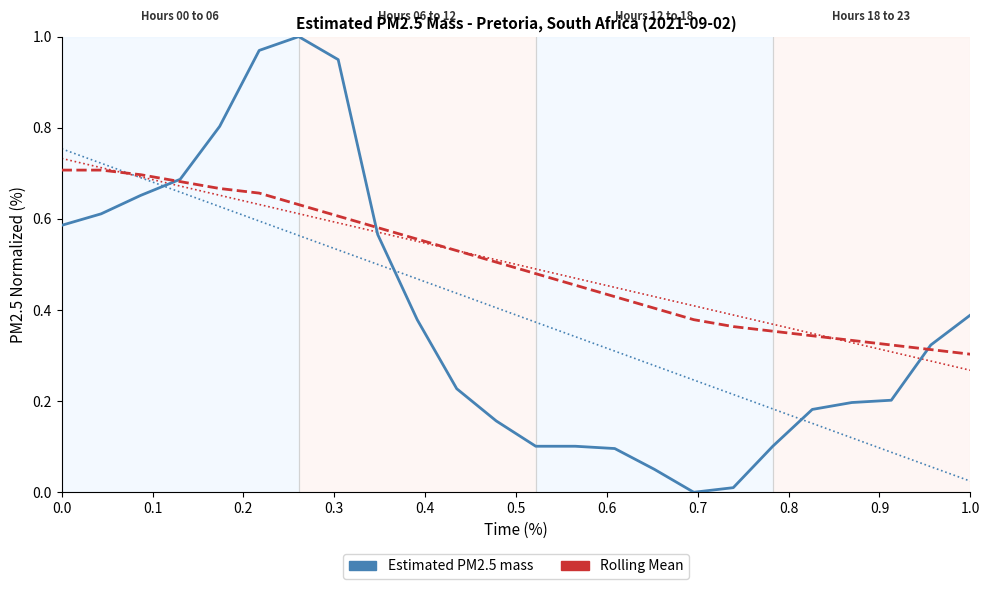

How many distinct data groups are displayed?

2